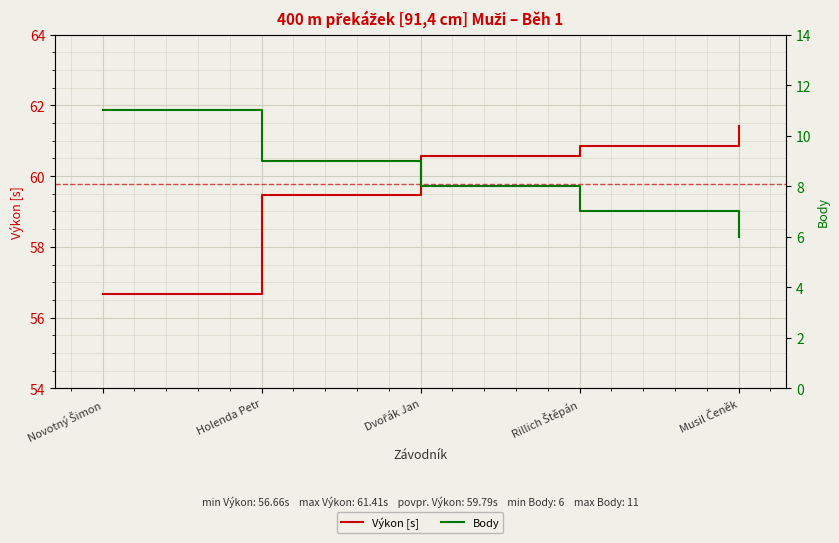

Count the Body values in the range 7 to 9.

3